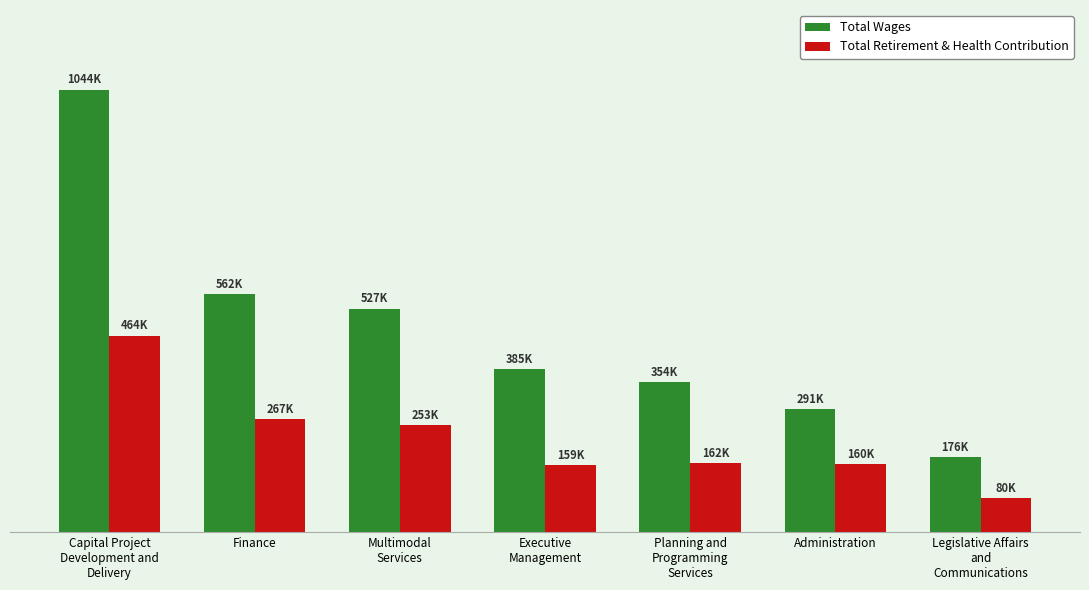

True or false: Total Retirement & Health Contribution has a value of 159066 at Finance.

False